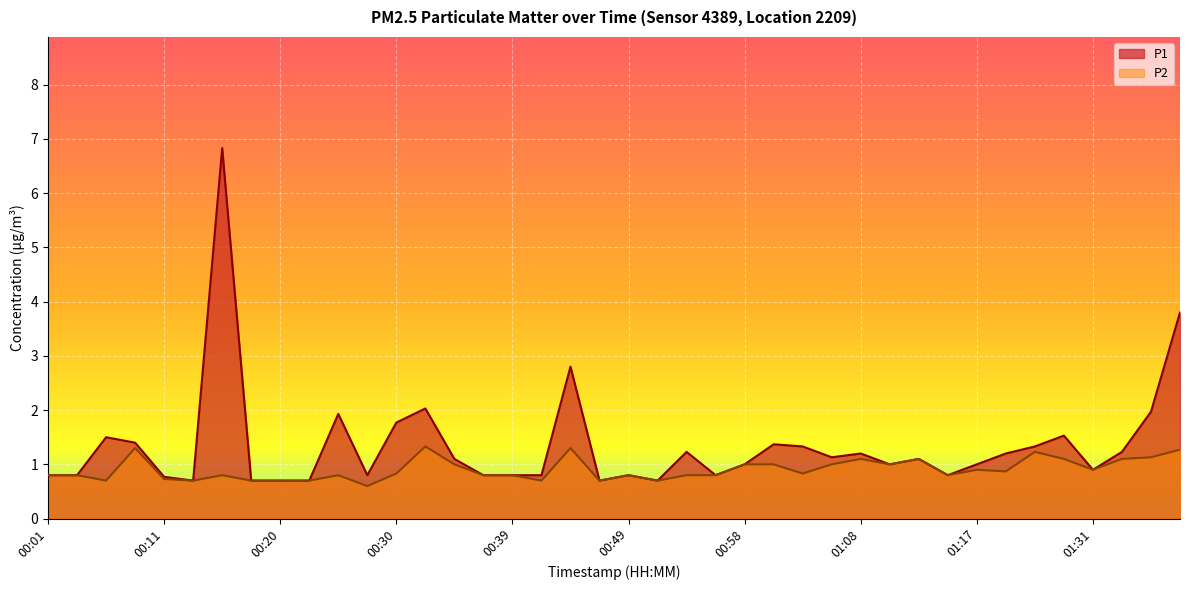

How many lines are shown in the chart?

2